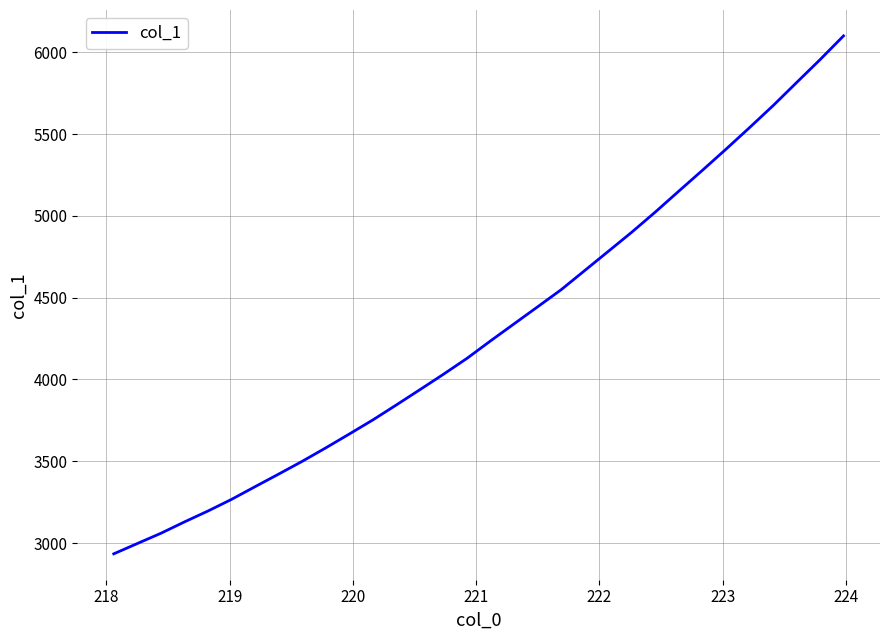

What is the sum of all values?

137663.1